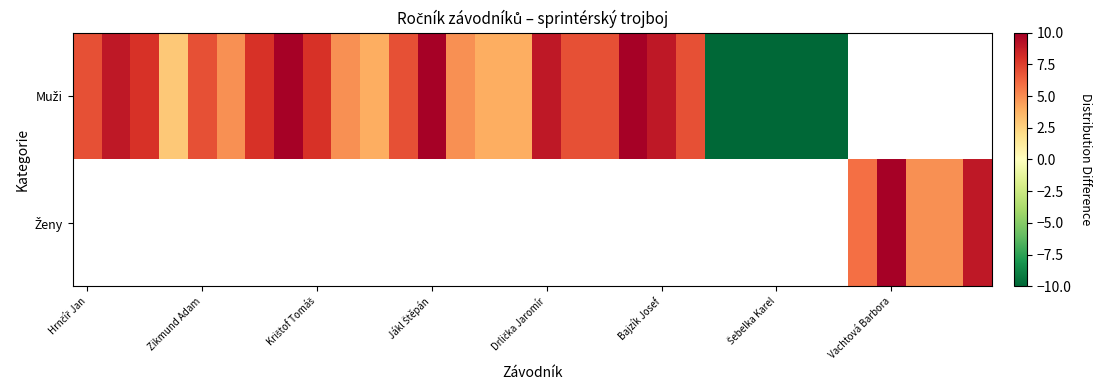

List the series in order of their overall mean, highest first.

Muži, Ženy